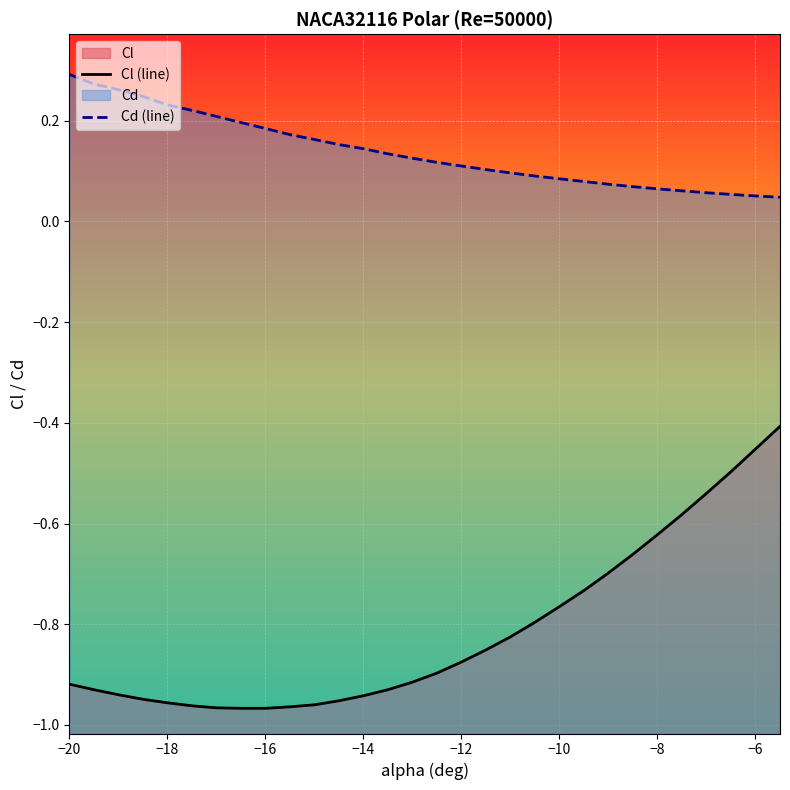

True or false: Cl (line) and Cd (line) cross at least once.

False